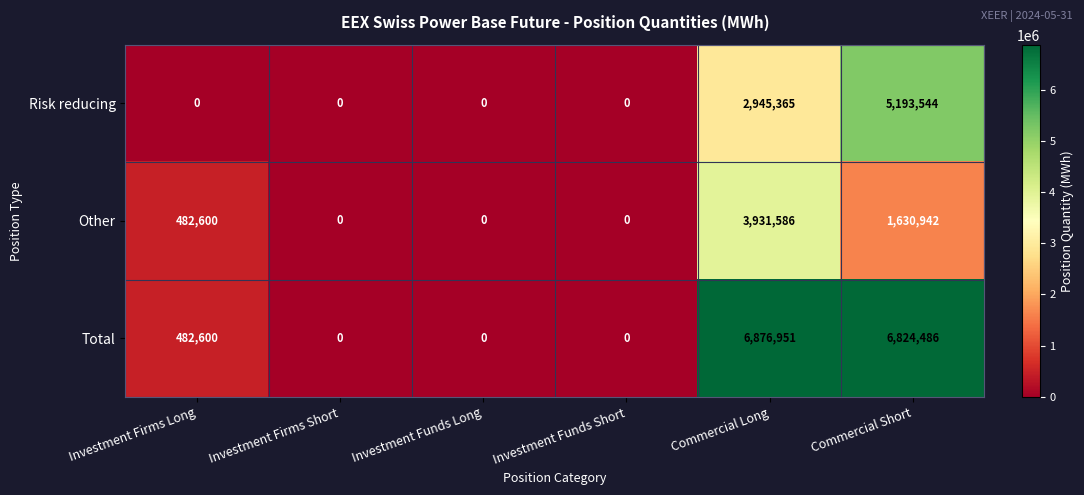

At Commercial Short, list the series in order from largest to smallest.

Total, Risk reducing, Other